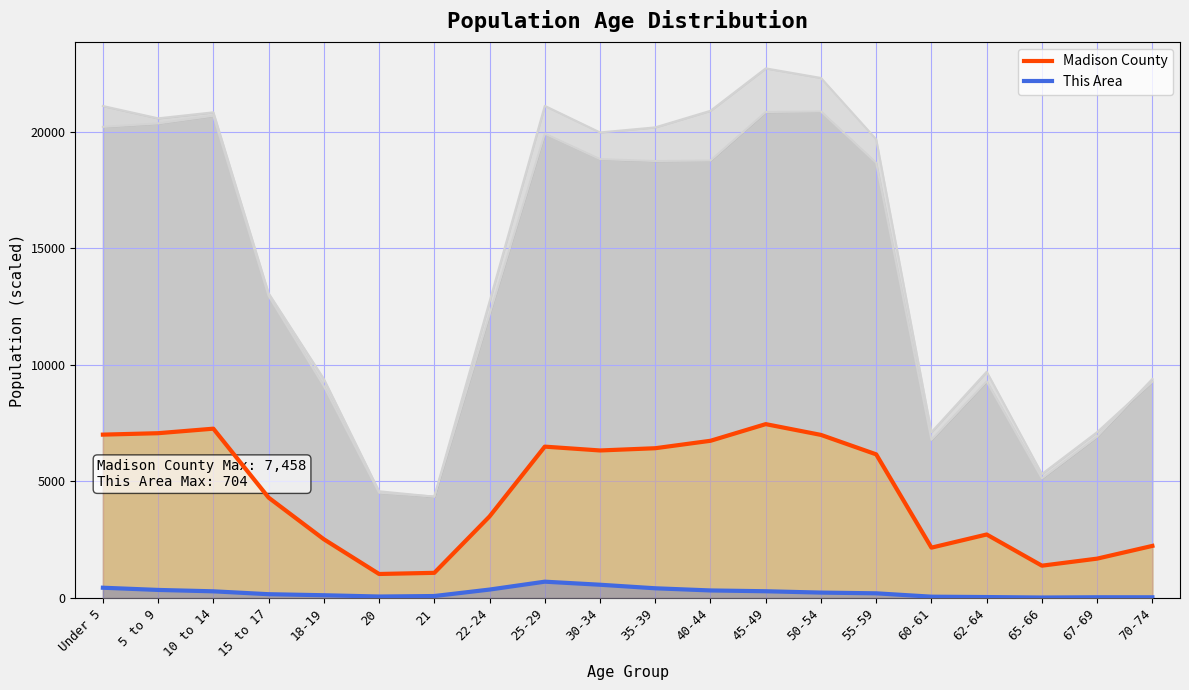

Does the chart have visible grid lines?

Yes